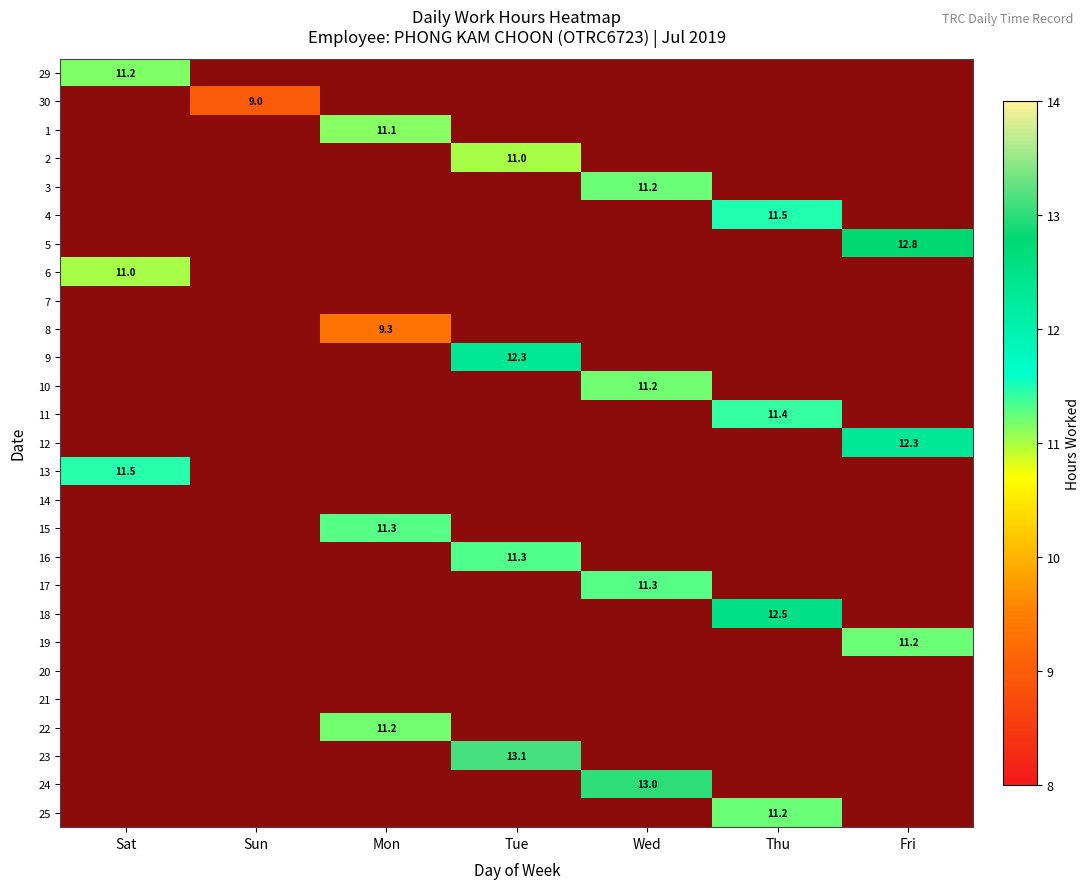

Which series changed the most between Sun and Tue?

23